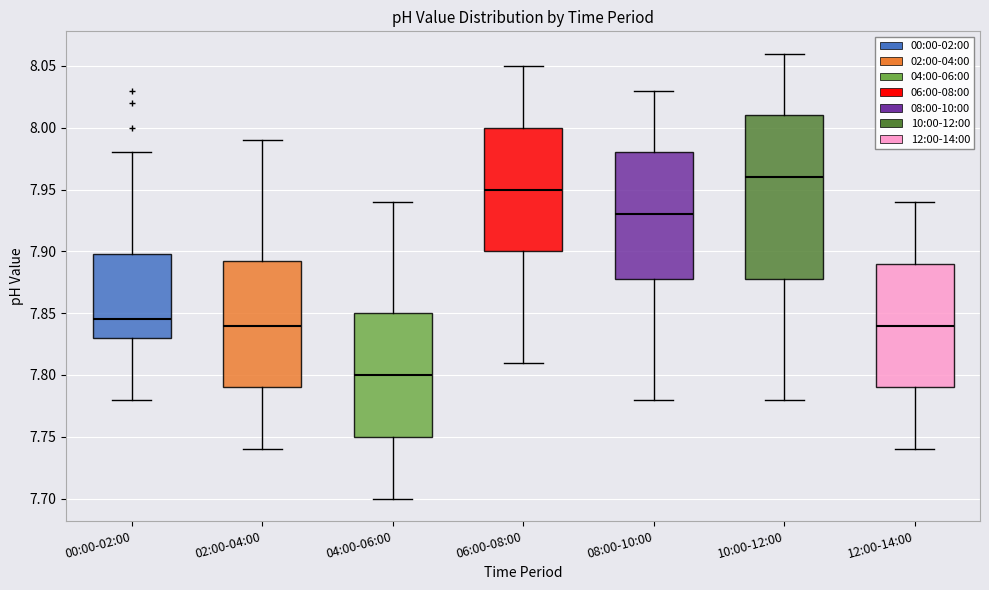

Which box has the highest median line?

10:00-12:00